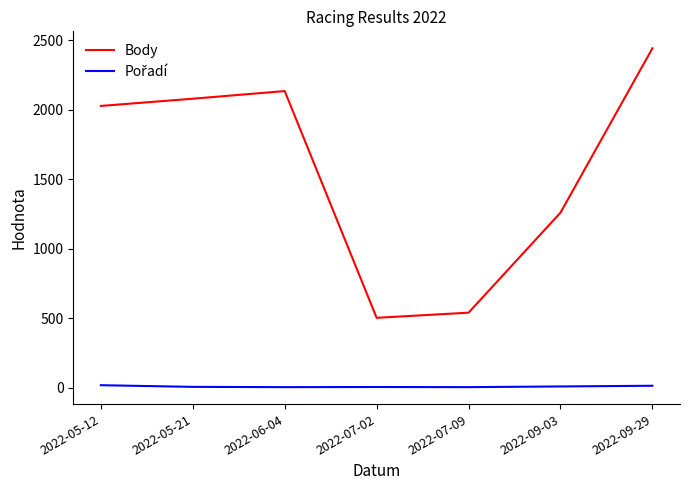

At which category does the chart reach its peak across all series?

2022-09-29